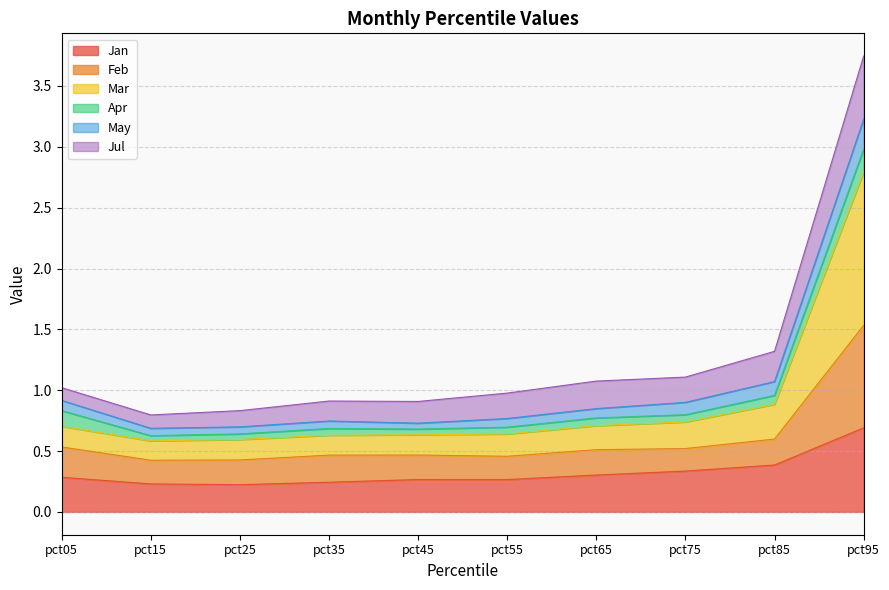

At which category is the sum across all series the highest?

pct95